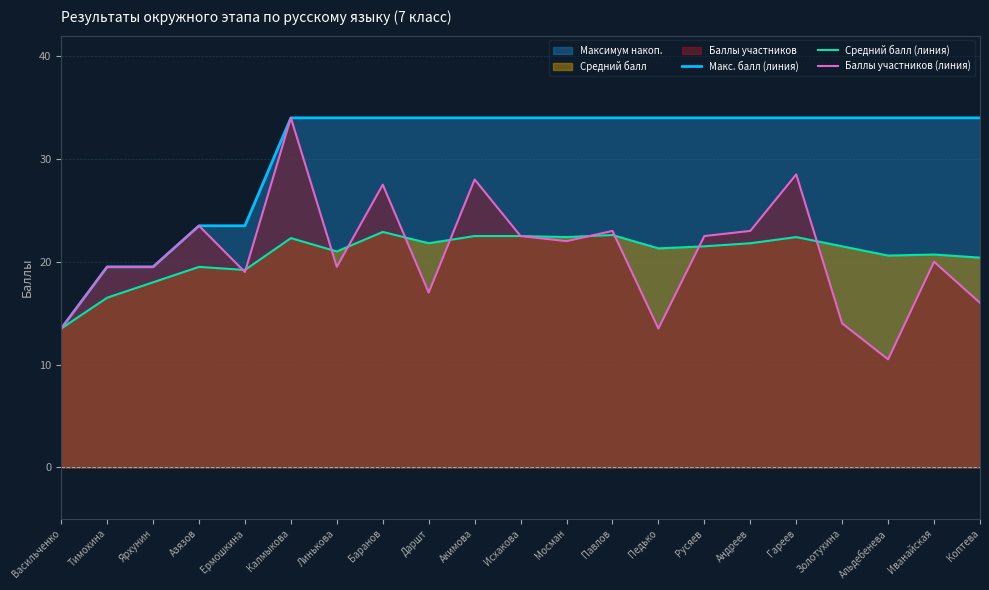

Count the number of categories in the chart.

21